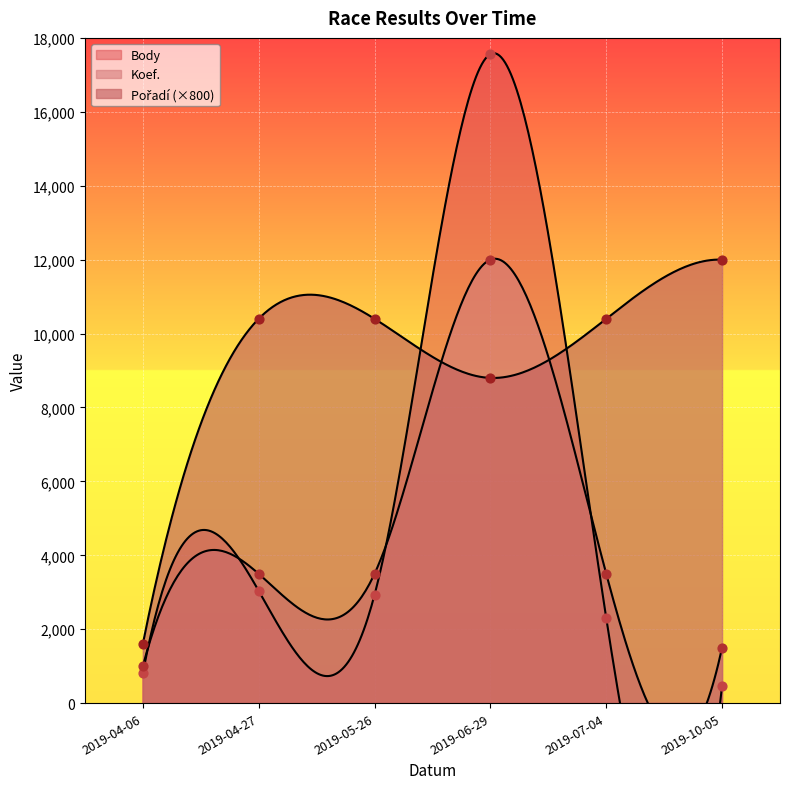

Is the value of Pořadí at 2019-04-06 greater than the value of Koef. at 2019-04-06?

Yes